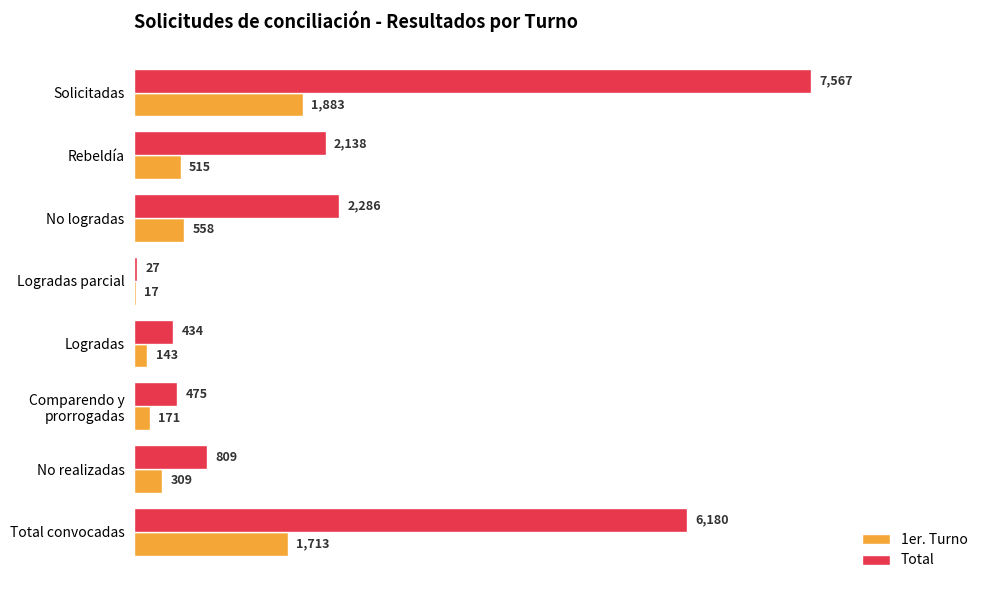

At which label does 1er. Turno reach its peak?

Solicitadas